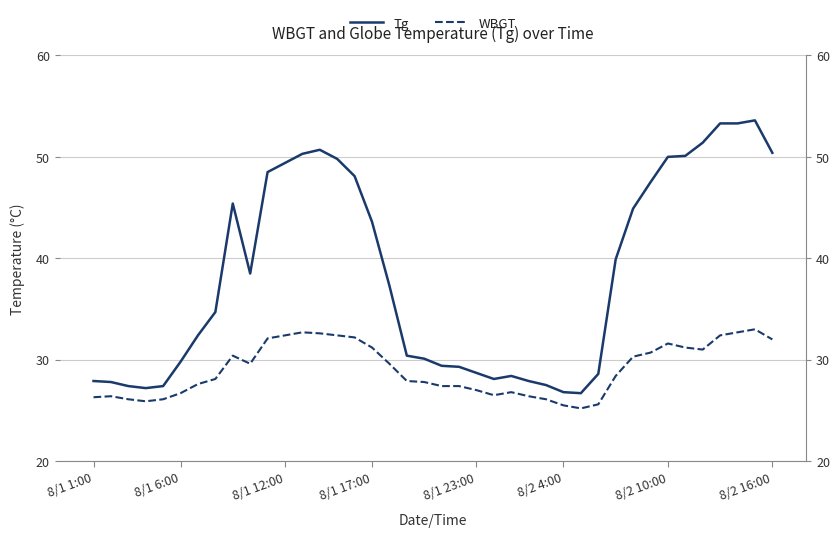

Which series has the largest range (max minus min)?

Tg